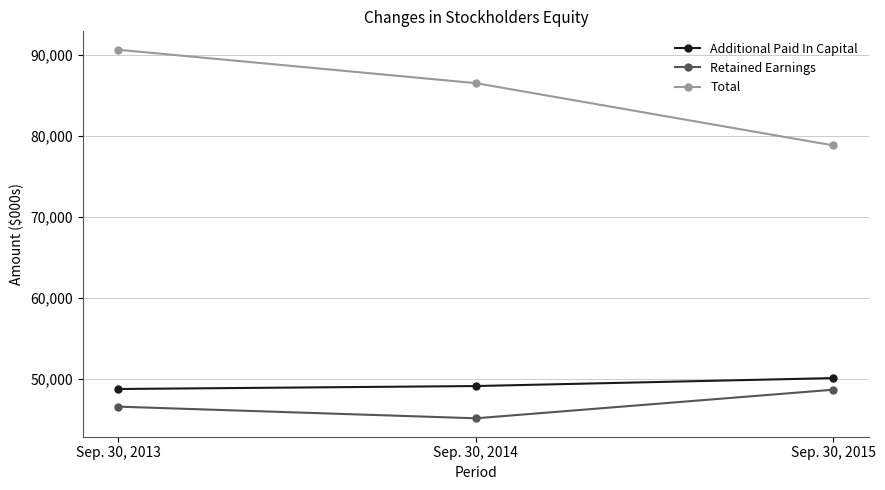

Reading right to left, extract all data points from this chart.

Additional Paid In Capital: 50145	49164	48800
Retained Earnings: 48714	45190	46625
Total: 78812	86487	90602